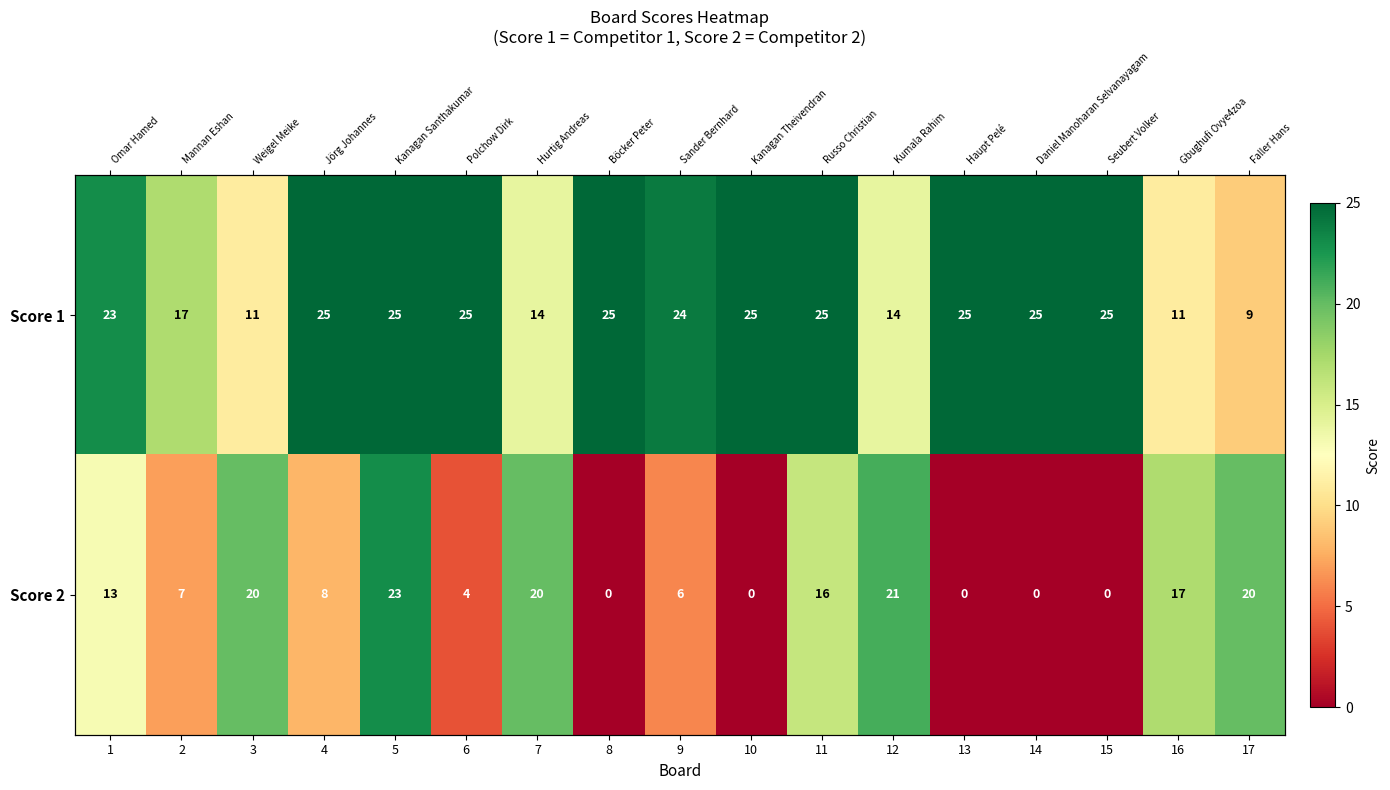

What is the maximum value shown in the chart?

25